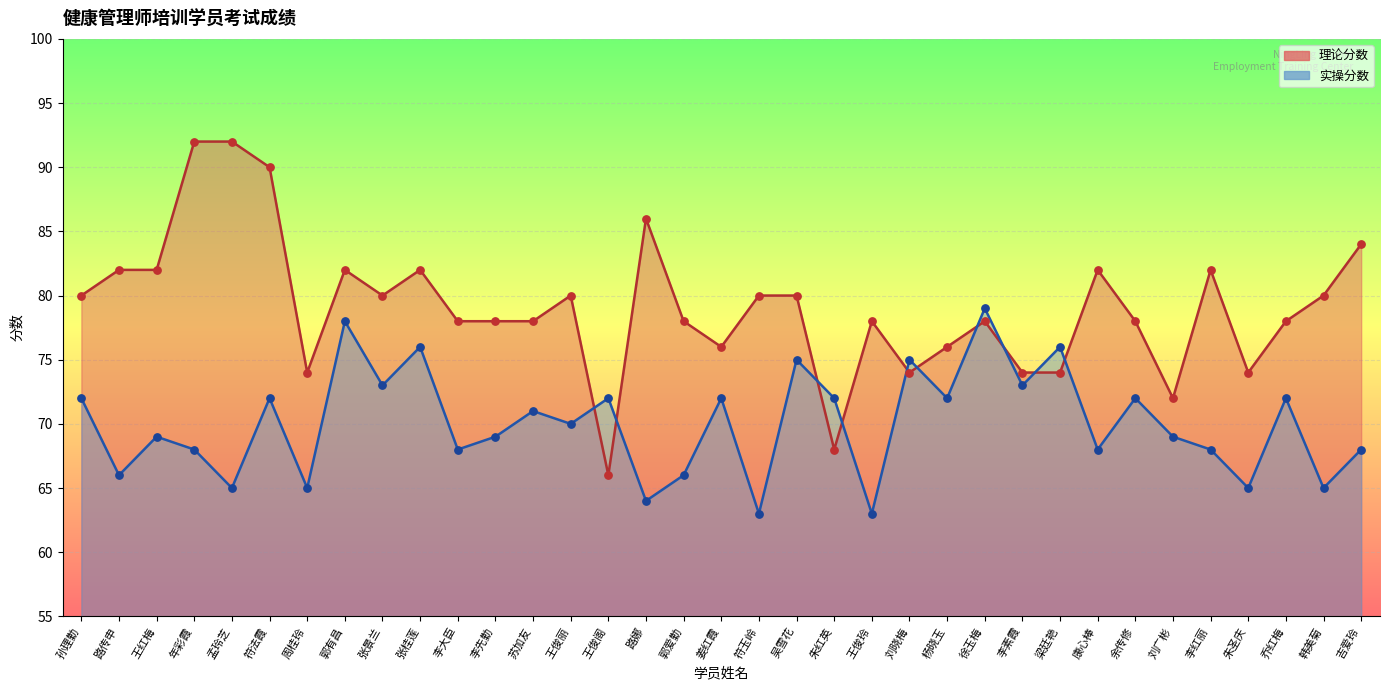

Is the value of 实操分数 at 周桂玲 greater than the value of 理论分数 at 李素霞?

No